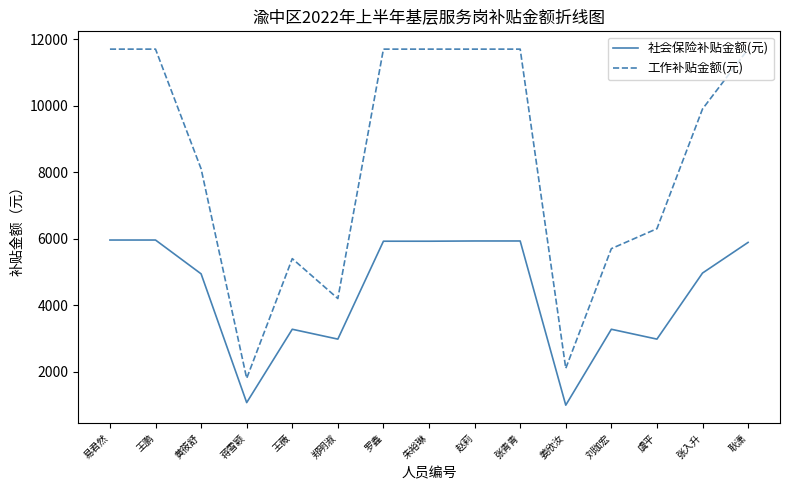

What is the difference between the highest and lowest values at 王鹏?

5740.7